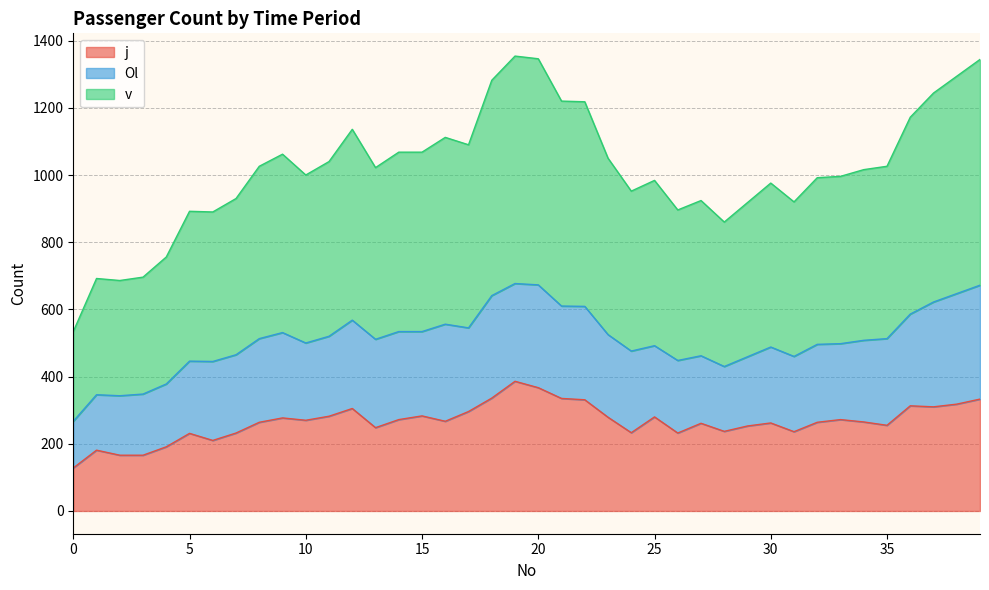

True or false: v has a value of 513 at 35.

True